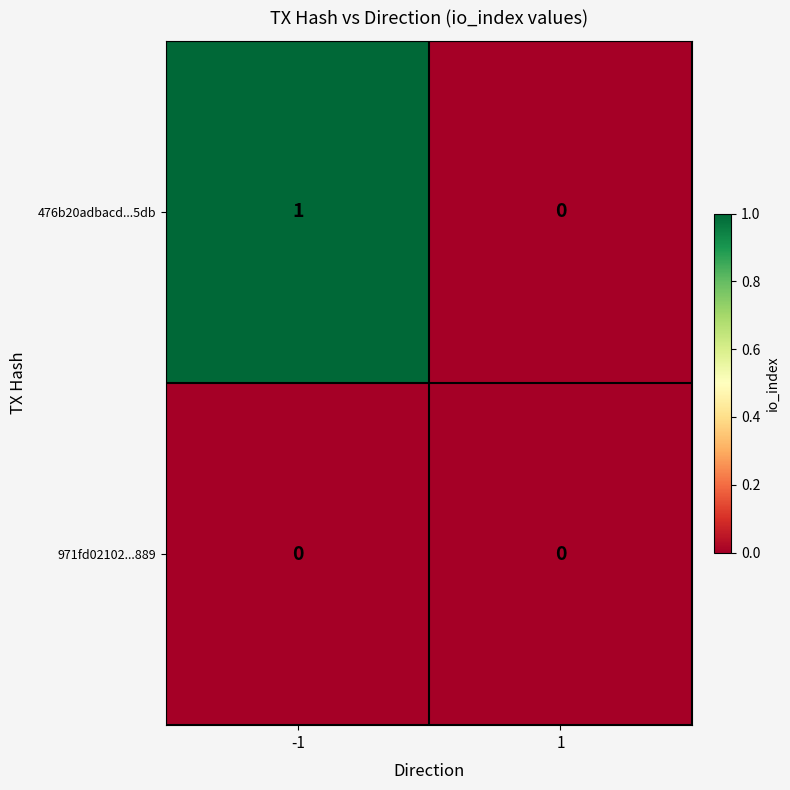

Rank the series at -1 from lowest to highest value.

971fd02102...889, 476b20adbacd...5db